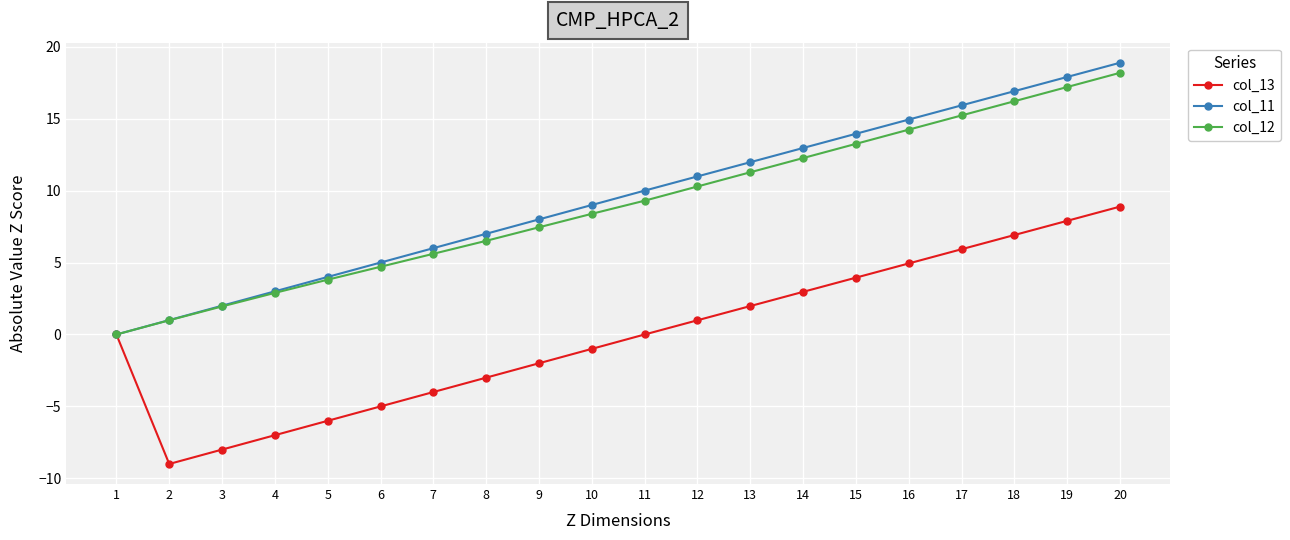

Does the chart display data point markers on the line(s)?

Yes